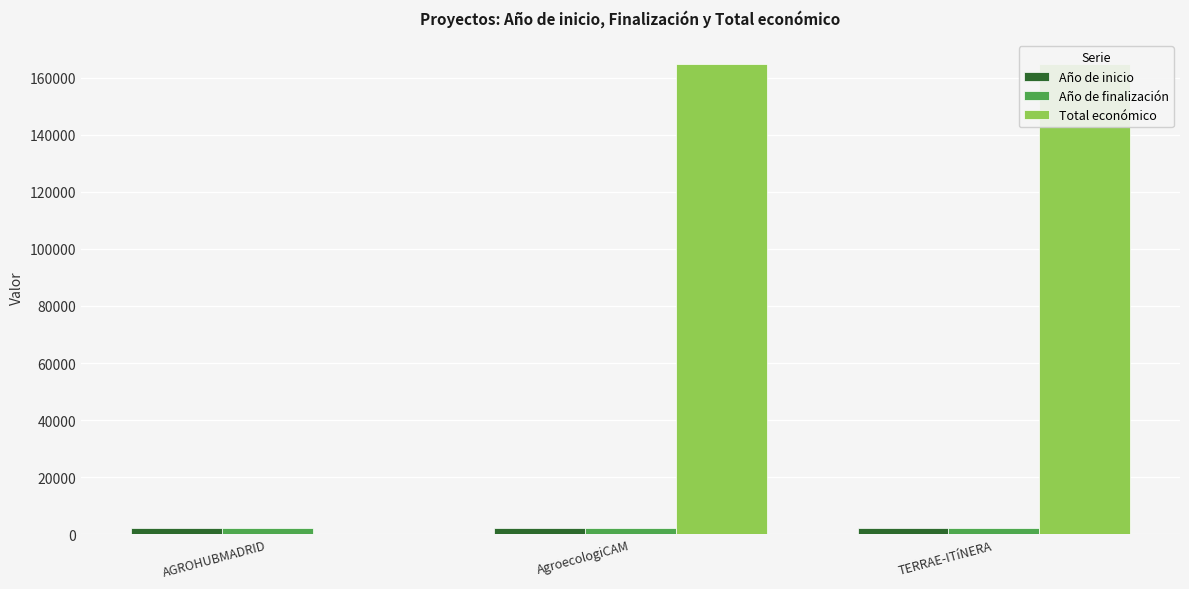

What is the lowest value of the Año de finalización series?

2021